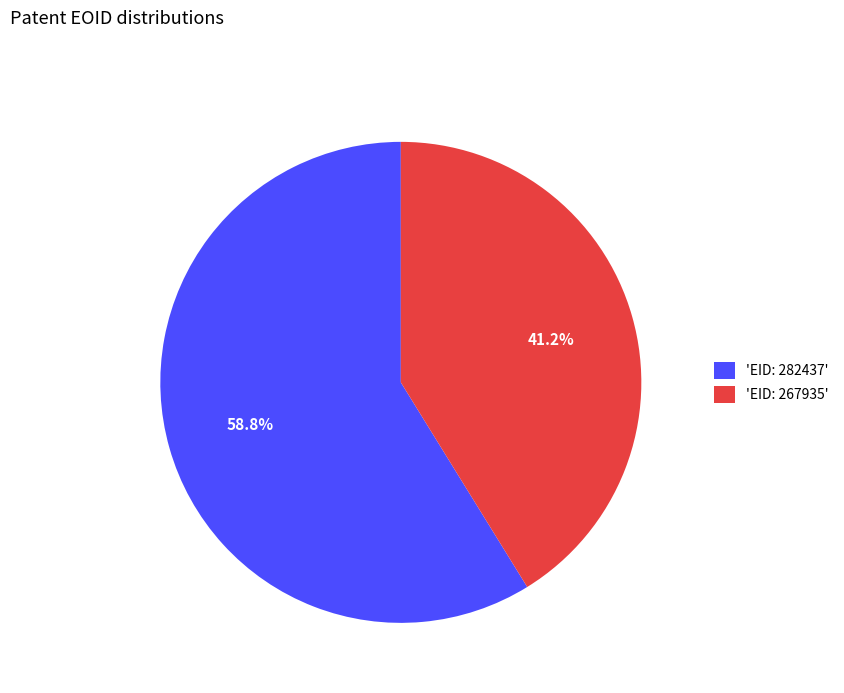

Between 'EID: 282437' and 'EID: 267935', which is larger?

'EID: 282437'